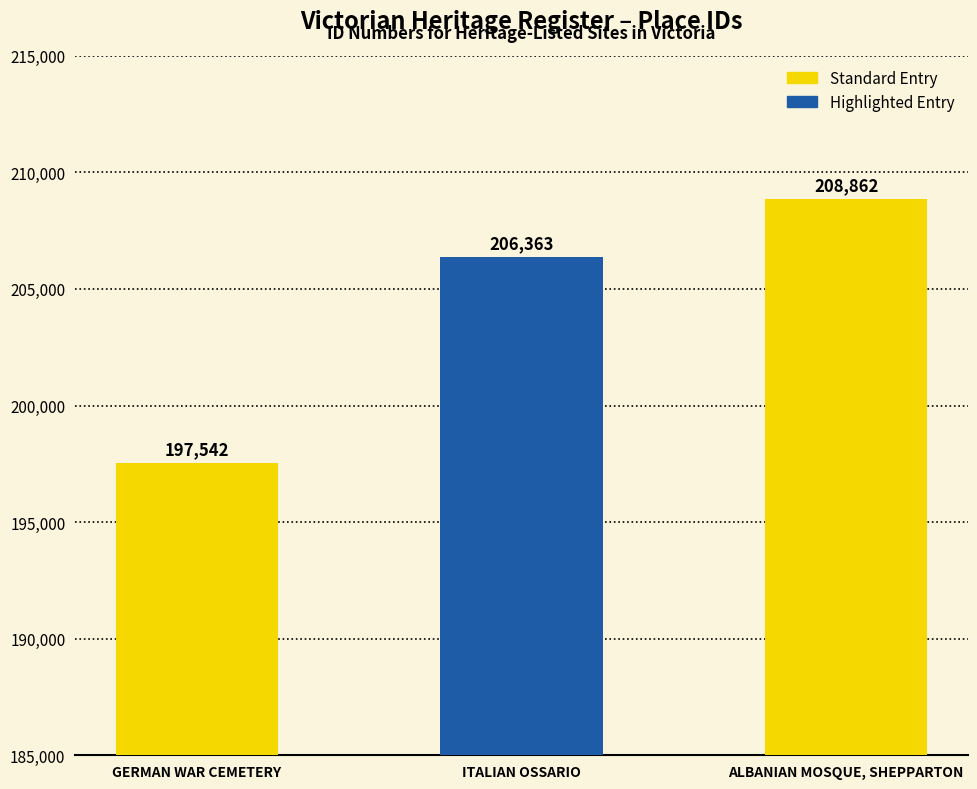

Rank the categories by value from highest to lowest.

ALBANIAN MOSQUE, SHEPPARTON, ITALIAN OSSARIO, GERMAN WAR CEMETERY